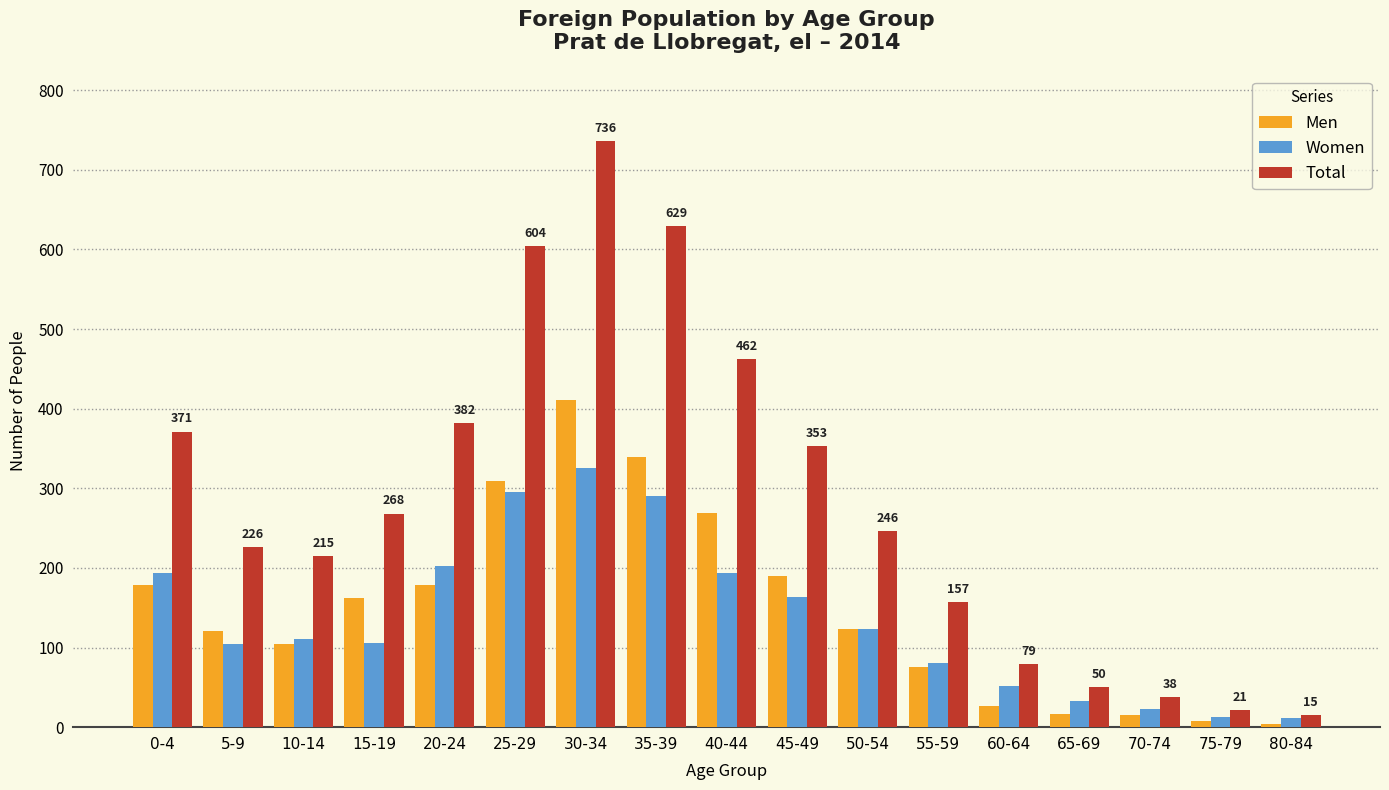

What is the label of the 17th bar from the left?

80-84